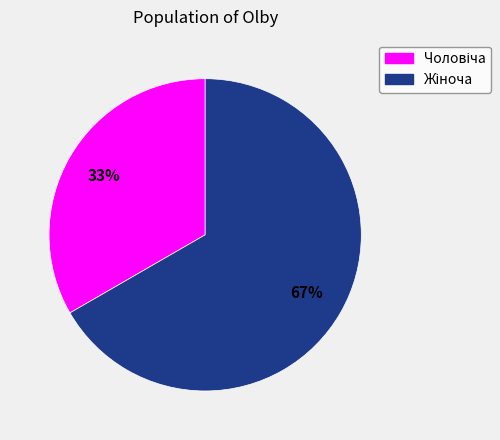

Is there any slice that represents more than half of the pie?

Yes